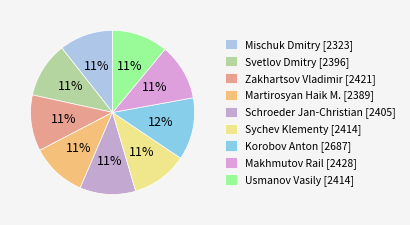

Which slice is the smallest?

Mischuk Dmitry